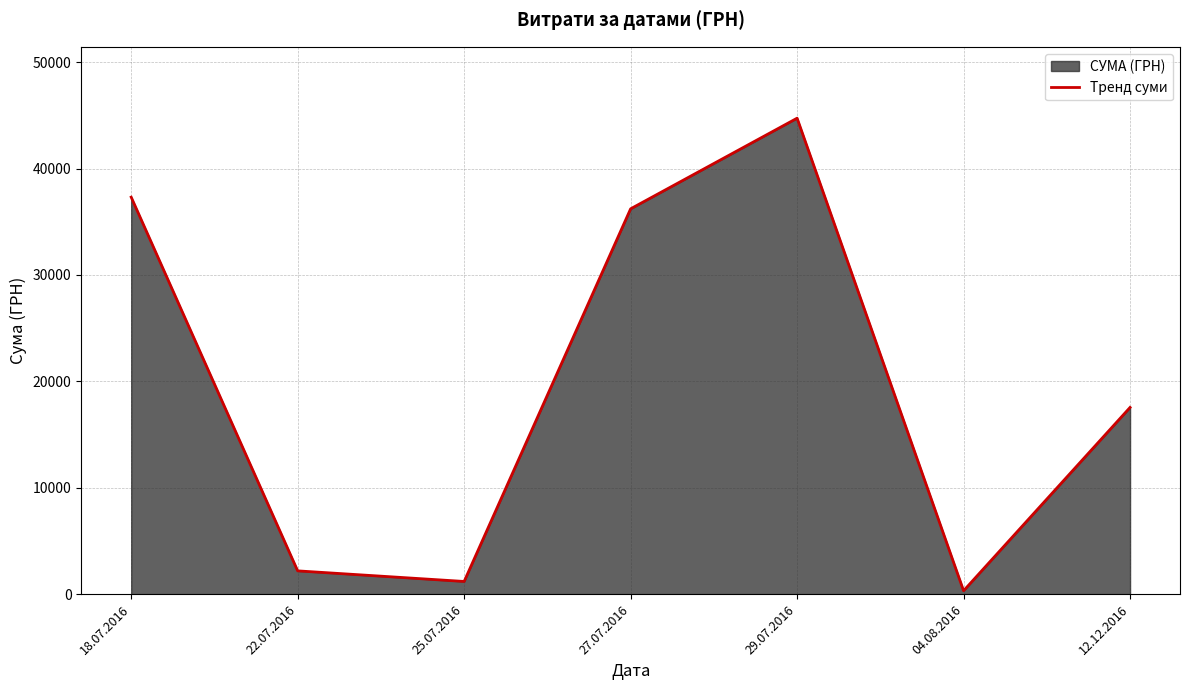

List the labels in order of value, largest first.

29.07.2016, 18.07.2016, 27.07.2016, 12.12.2016, 22.07.2016, 25.07.2016, 04.08.2016